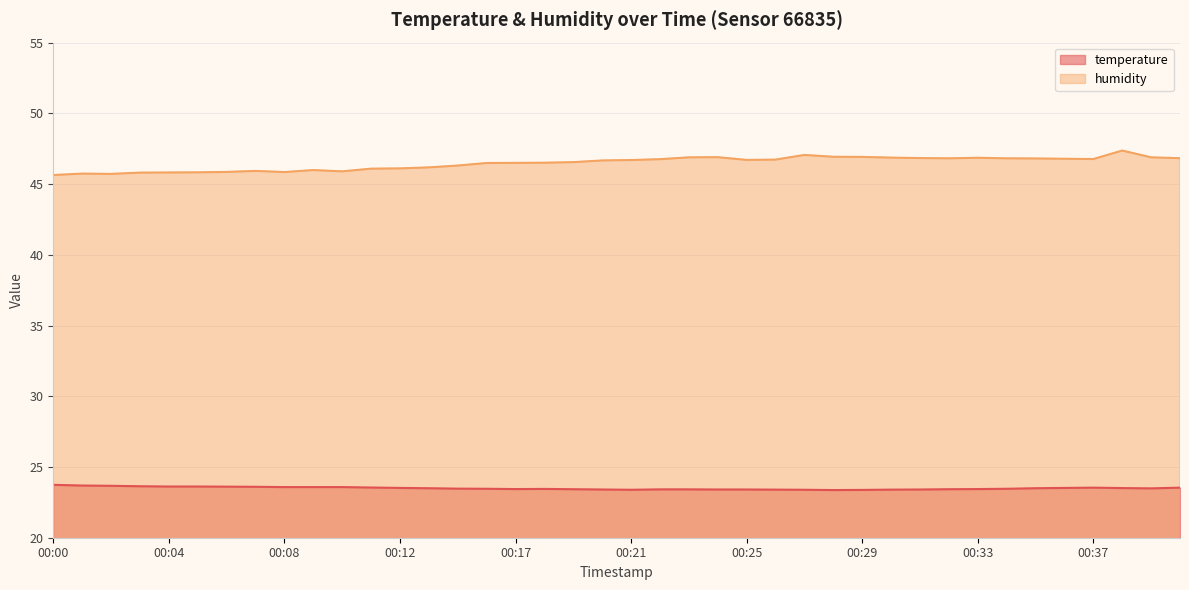

What is the sum of all temperature values?

940.0